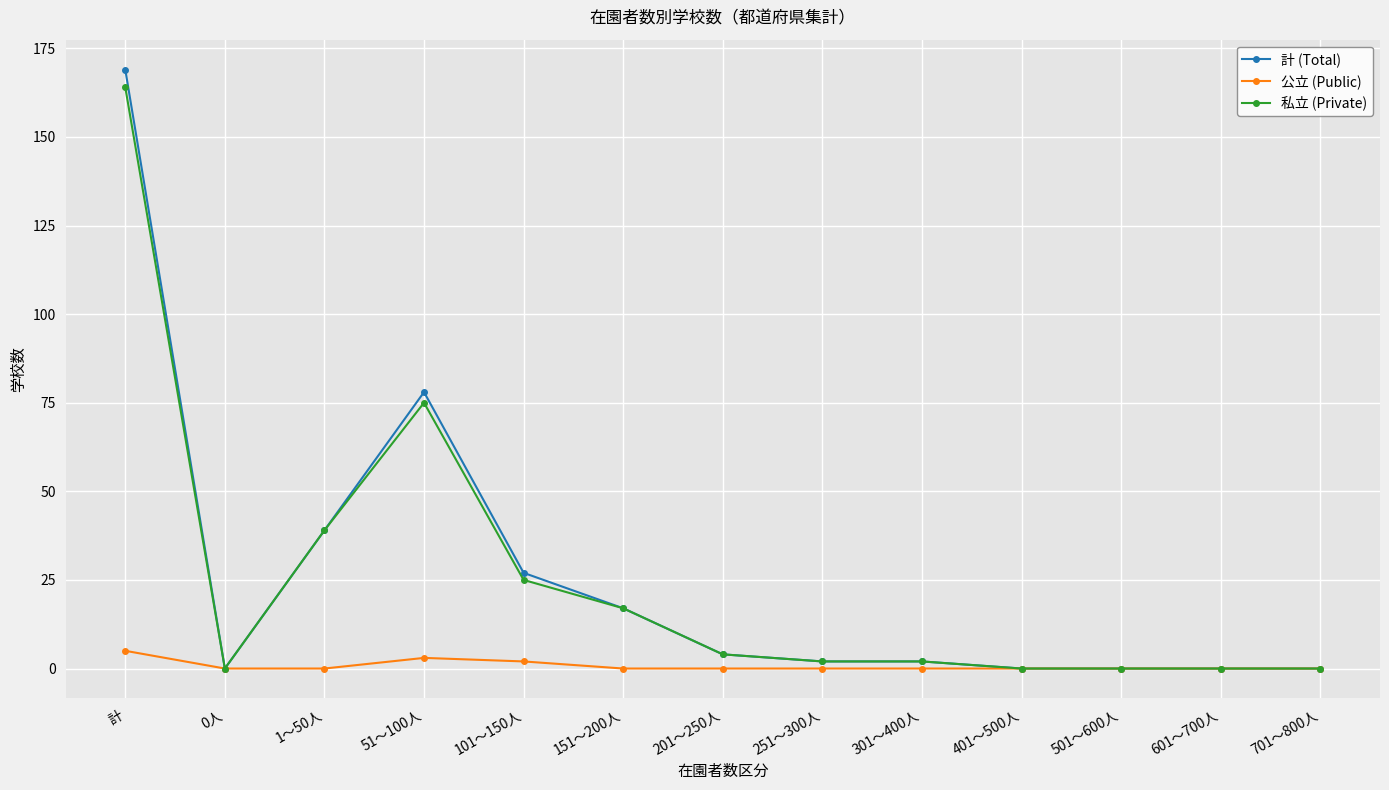

List the series in order of their peak value, highest first.

計 (Total), 私立 (Private), 公立 (Public)